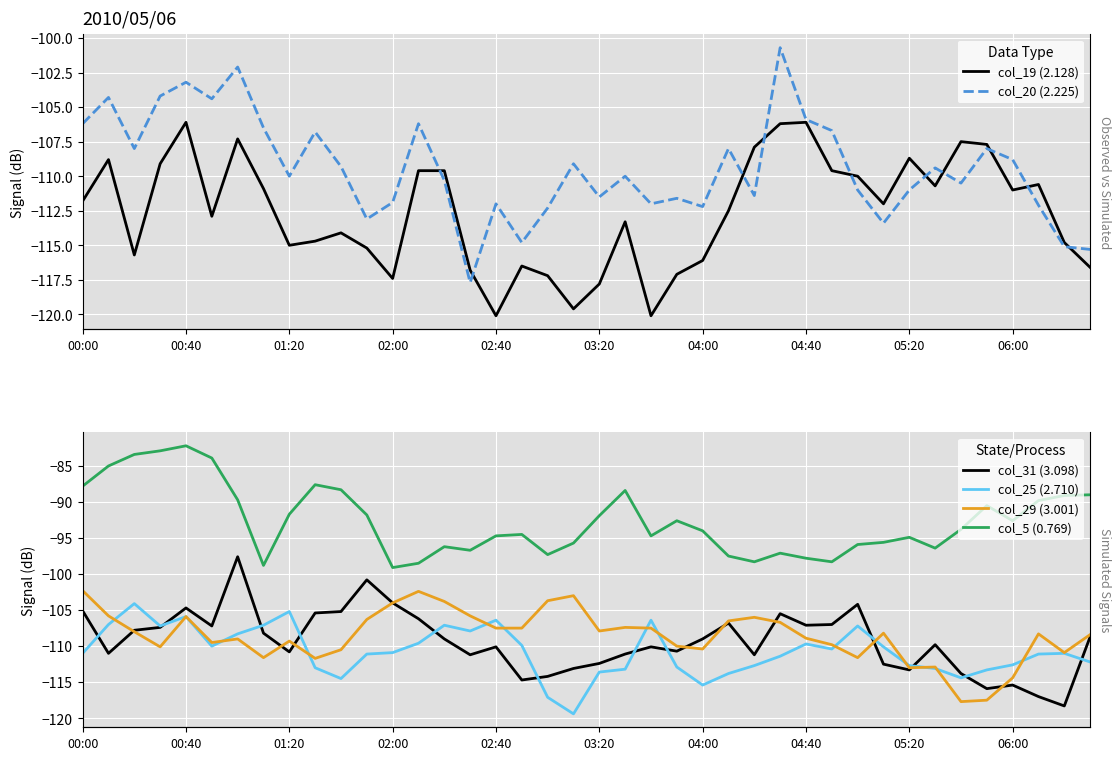

At how many categories does at least one series exceed -110?

40